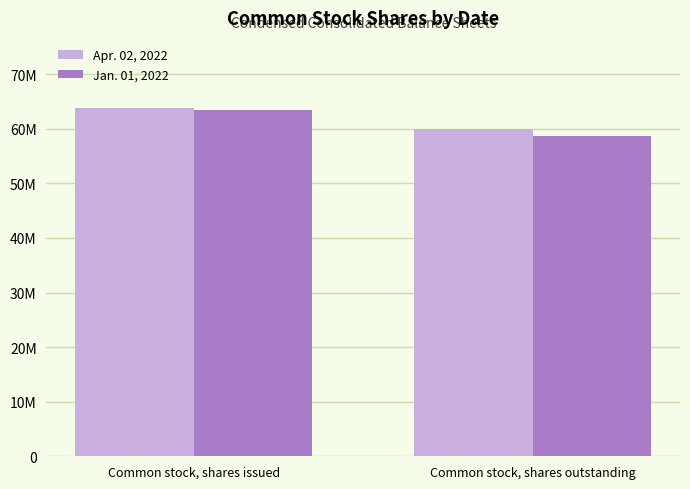

What are all the series names shown in the legend?

Apr. 02, 2022, Jan. 01, 2022